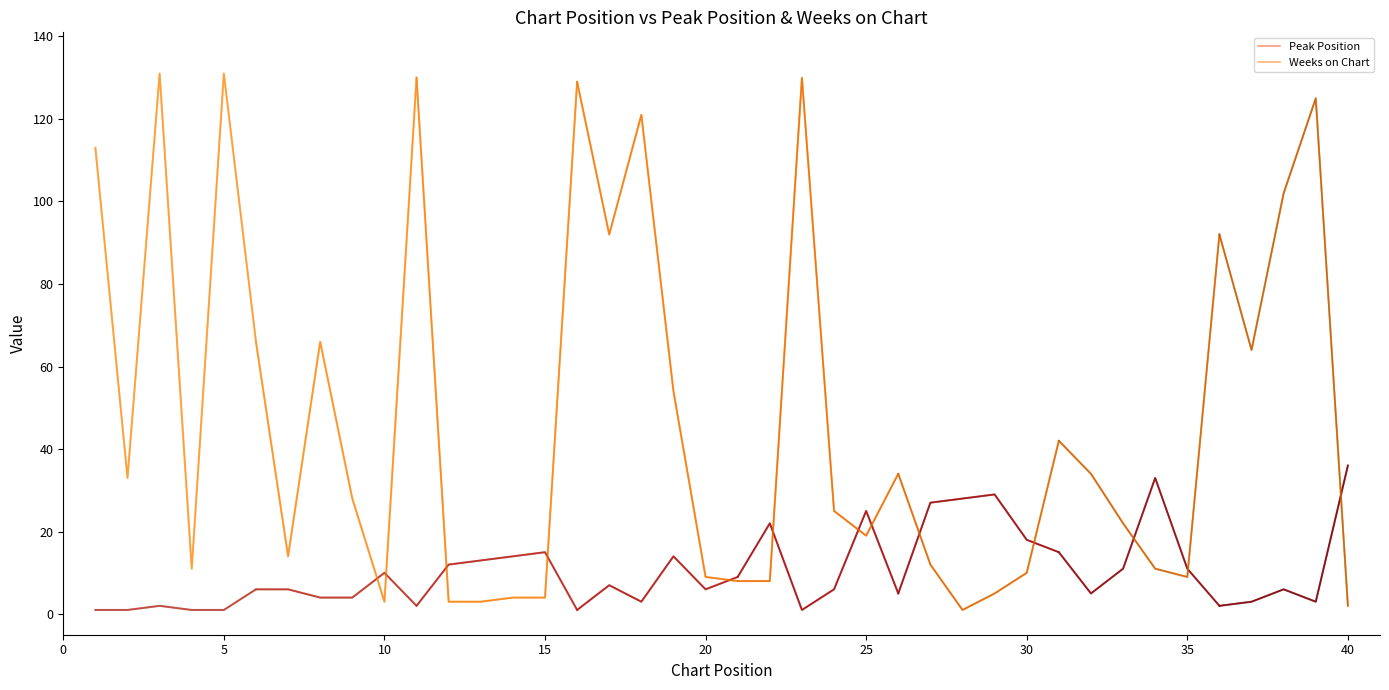

Which series has the largest range (max minus min)?

Weeks on Chart